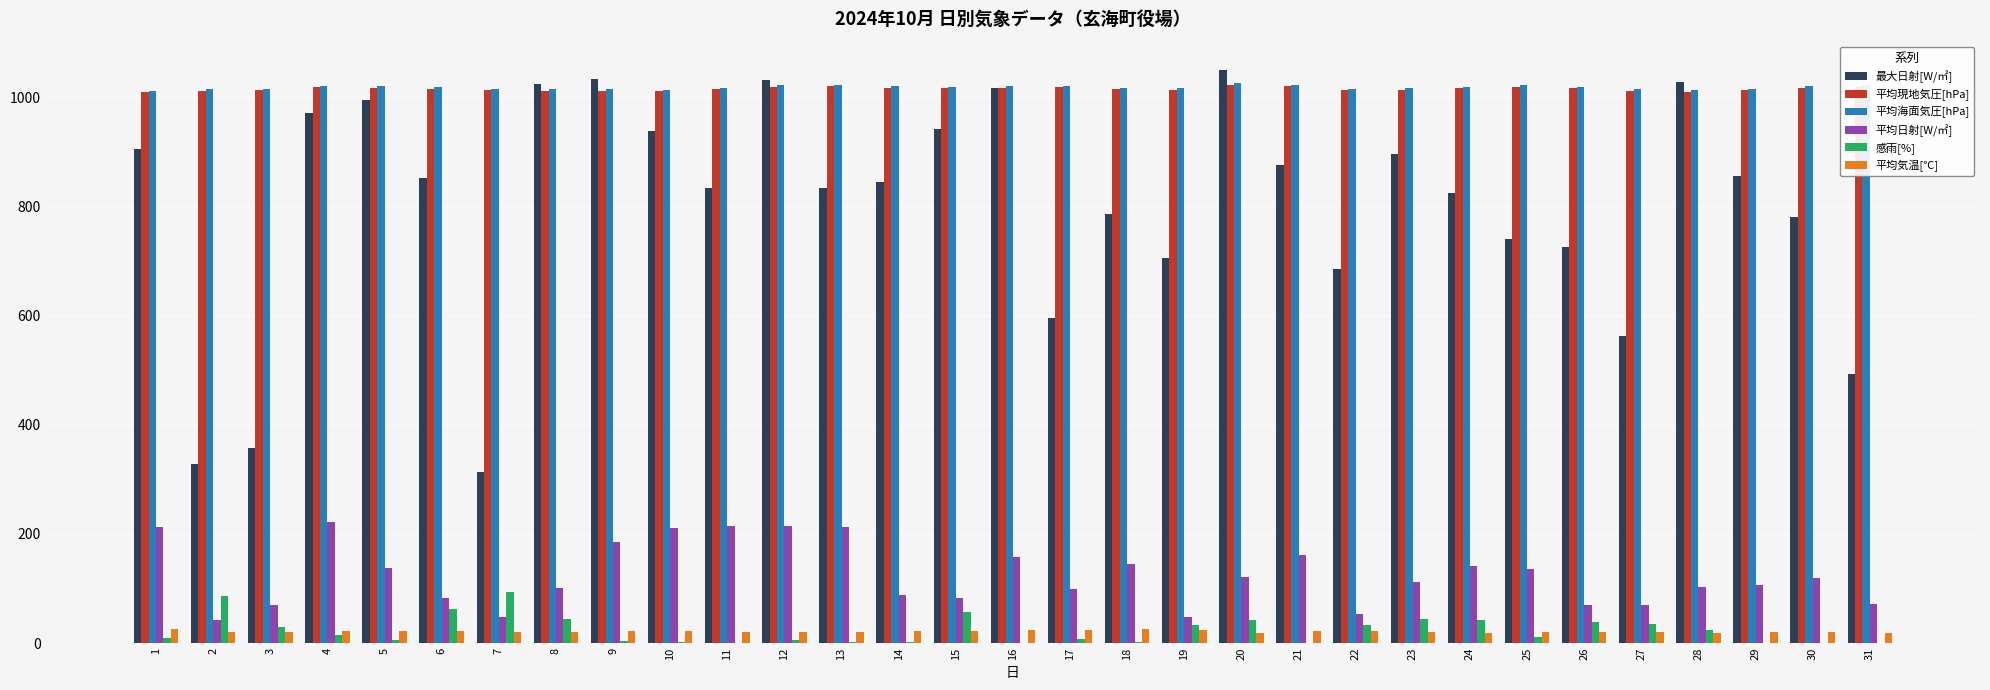

What are all the series names shown in the legend?

最大日射[W/㎡], 平均現地気圧[hPa], 平均海面気圧[hPa], 平均日射[W/㎡], 感雨[%], 平均気温[℃]